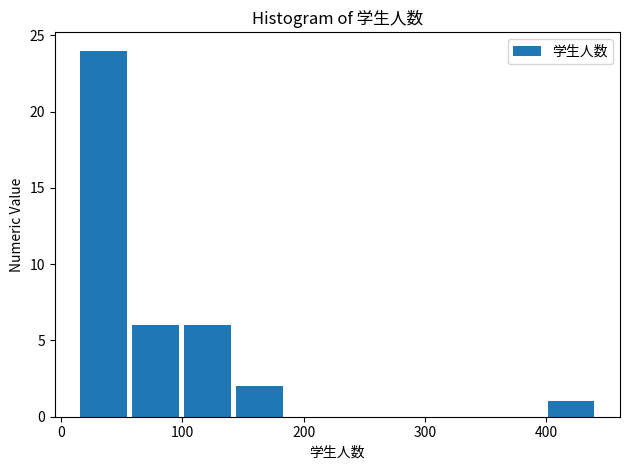

How tall is the bar that spans 400 to 440 on the x-axis? Neither the bar edges nor the heights are printed on the chart, so give them approximately, as read against the axes.

1